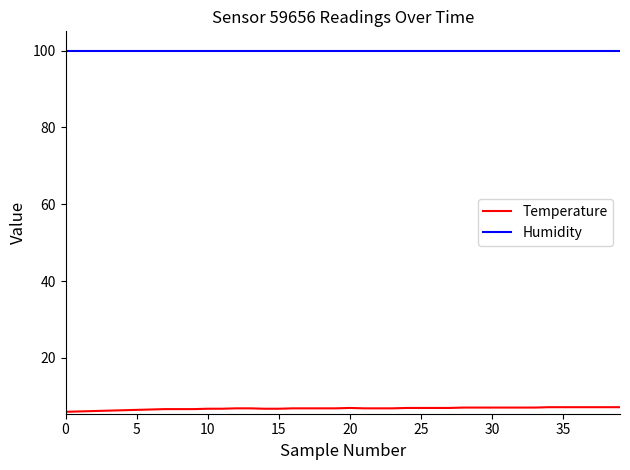

True or false: Humidity and Temperature cross at least once.

False